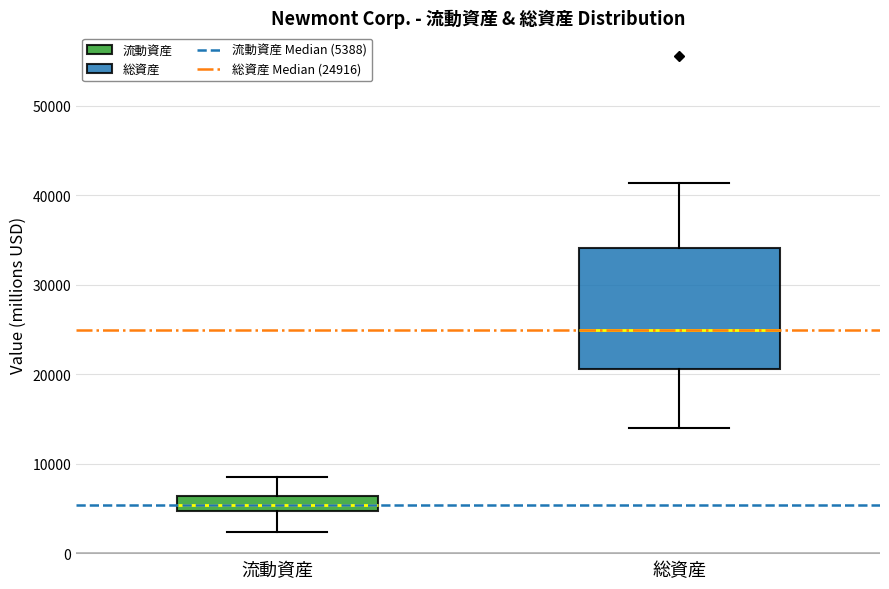

Where is the upper edge of the box for 総資産 on the y-axis? The values are not printed on the chart, so give them approximately, as read against the axis.

34000